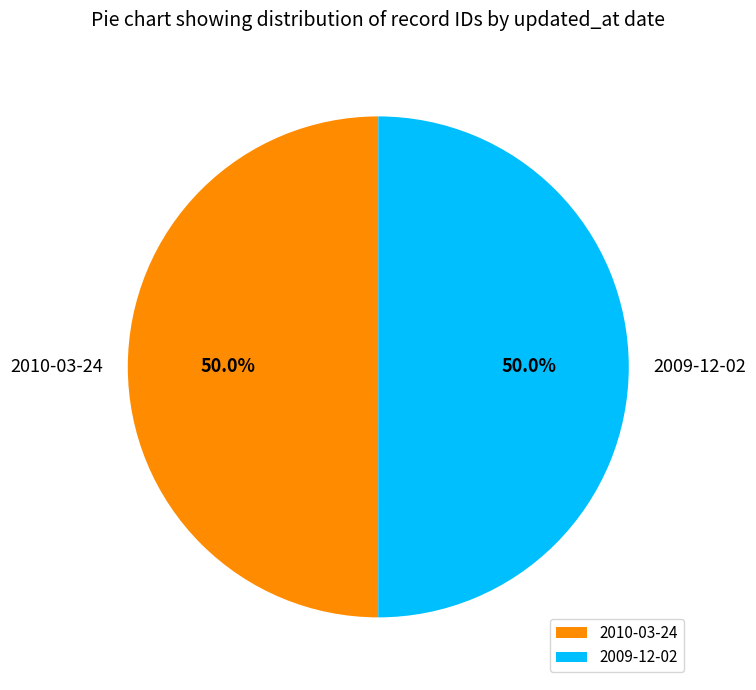

What is the ratio of the value at 2010-03-24 to the value at 2009-12-02?

1.0